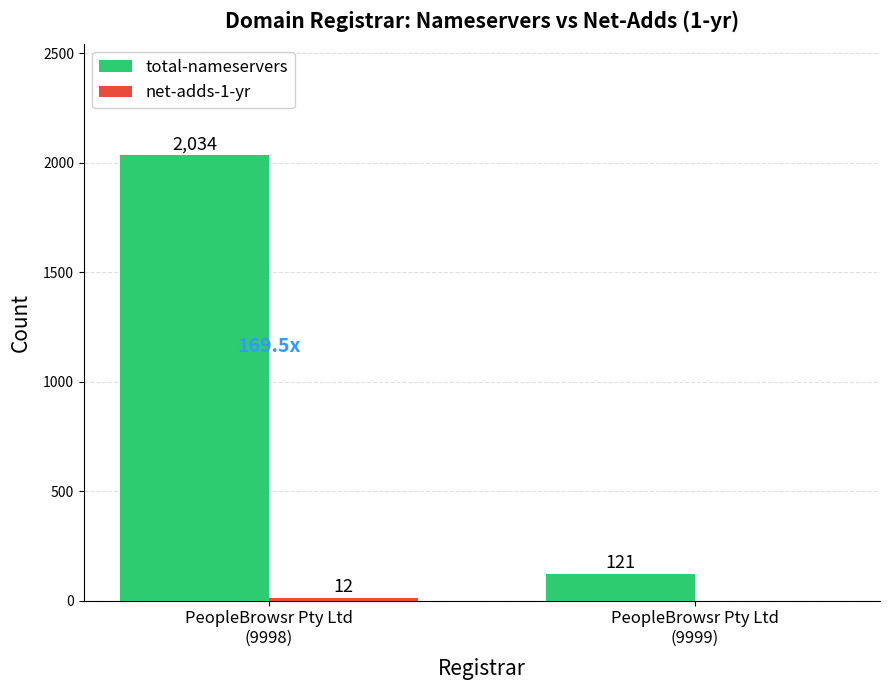

What is the maximum value for total-nameservers?

2034